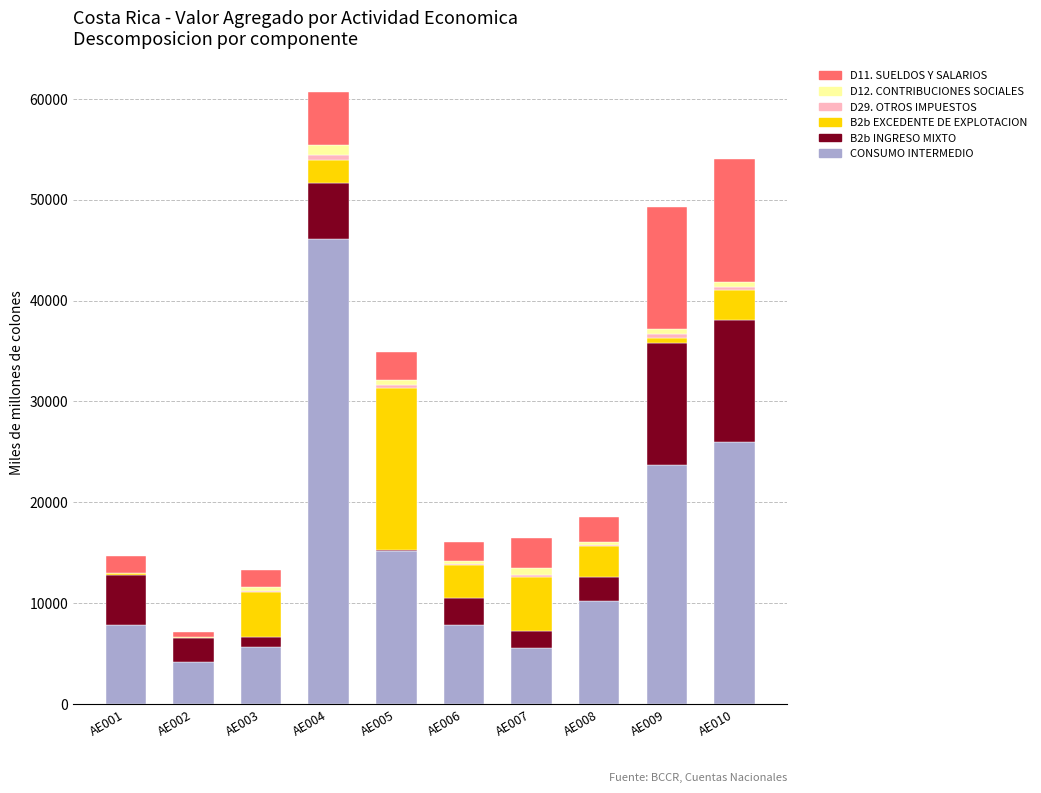

What is the maximum value for CONSUMO INTERMEDIO?

46069.9